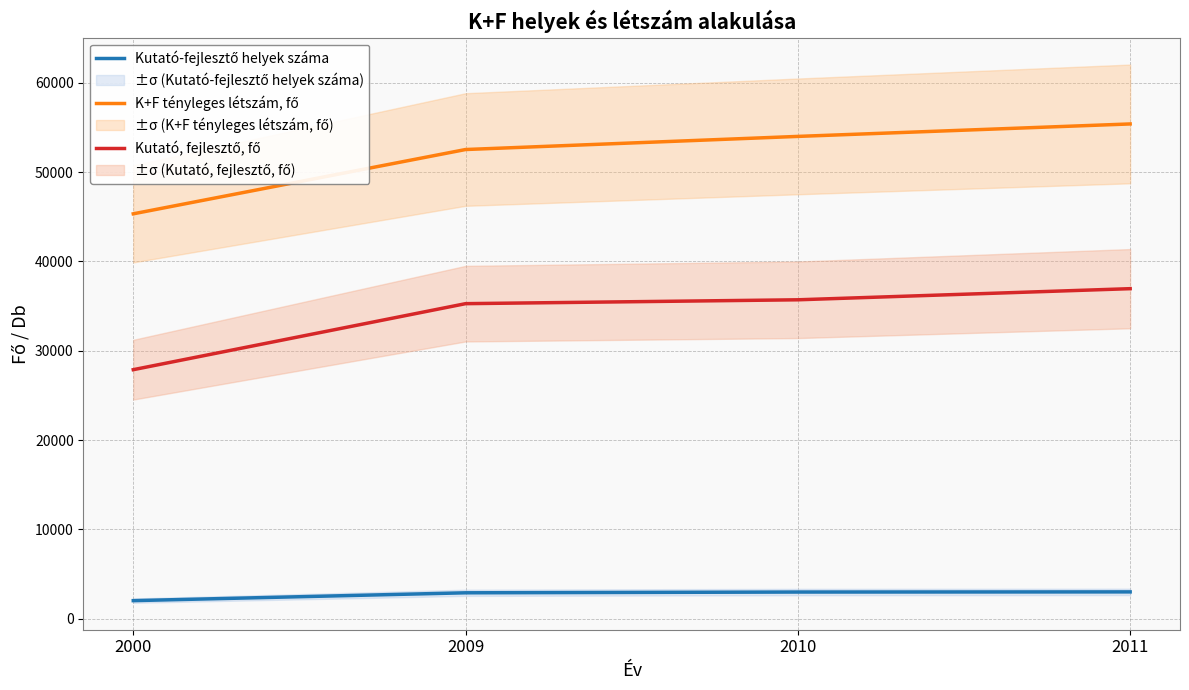

List the series in order of their peak value, highest first.

K+F tényleges létszám, fő, Kutató, fejlesztő, fő, Kutató-fejlesztő helyek száma